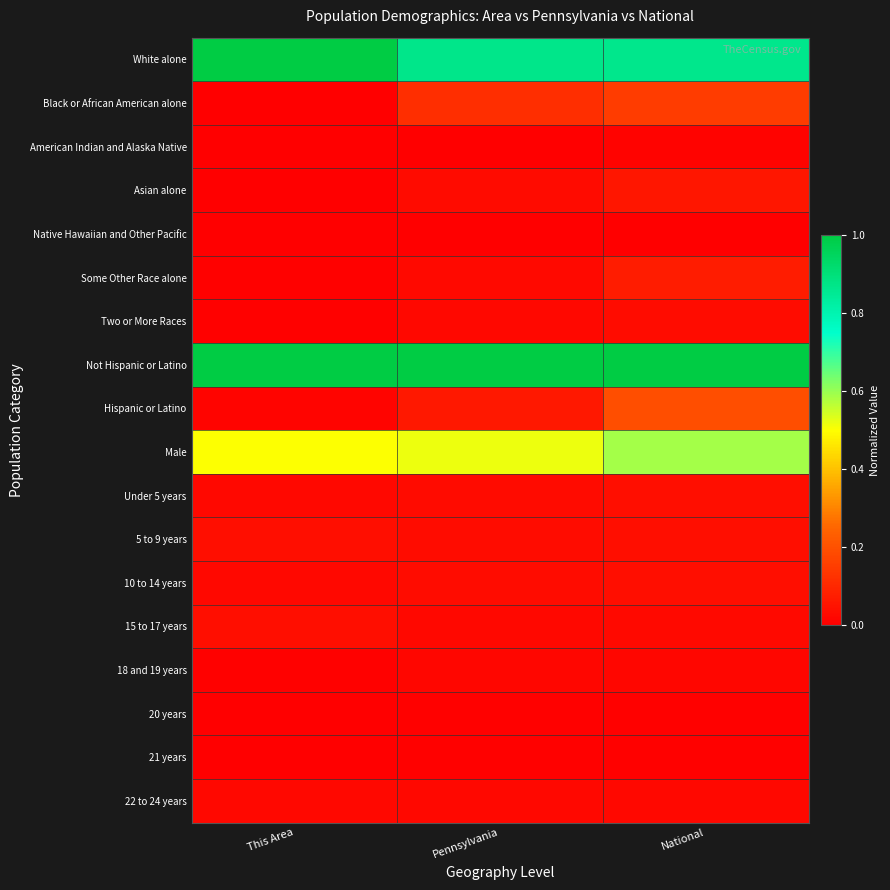

Which label corresponds to the largest value in the chart?

This Area